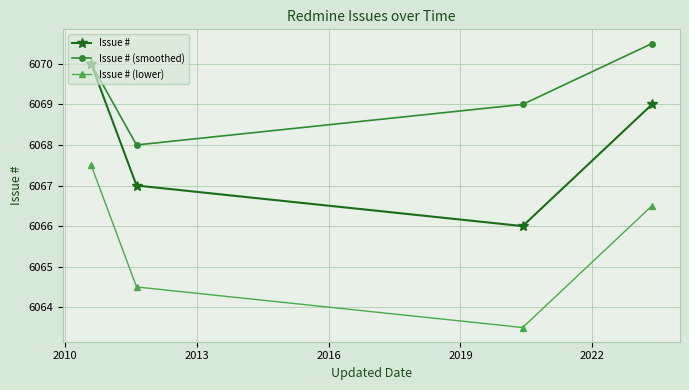

How many interior local valleys does the Issue # series have?

1